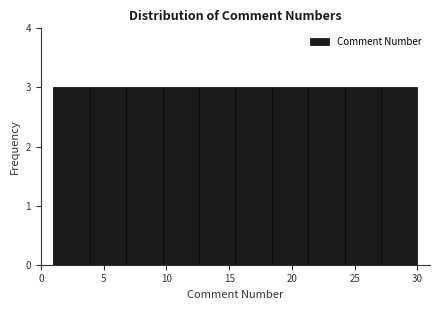

Reading left to right, transcribe this chart: for each bar, give the range it covers on the x-axis and its height. Neither the bar edges nor the heights are printed on the chart, so give them approximately, as read against the axes.

1.0 to 3.9: 3
3.9 to 6.8: 3
6.8 to 9.7: 3
9.7 to 12.6: 3
12.6 to 15.5: 3
15.5 to 18.4: 3
18.4 to 21.3: 3
21.3 to 24.2: 3
24.2 to 27.1: 3
27.1 to 30.0: 3